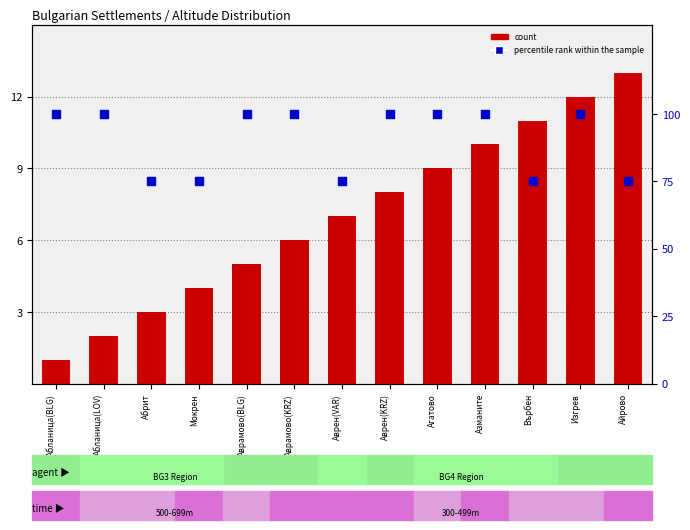

Which series reaches the minimum Y coordinate?

count